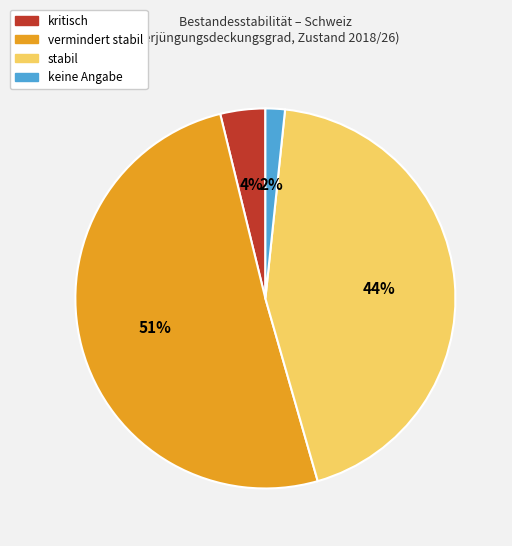

Combined, do stabil and keine Angabe account for over 50%?

No